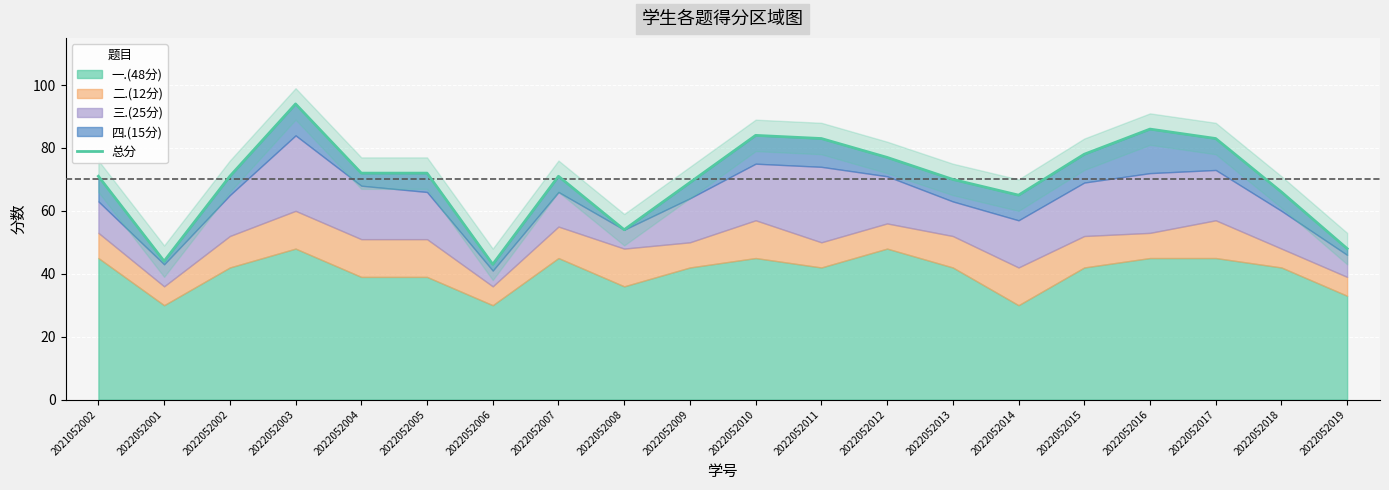

Where is the data nearest to the value 68?

2022052009